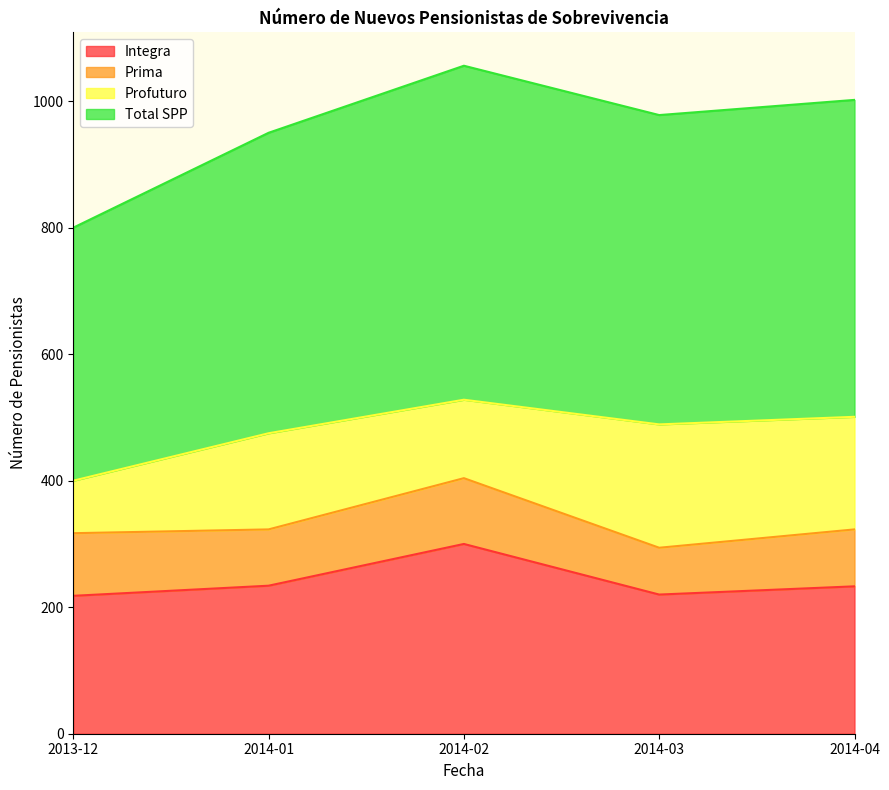

At which label does Integra first exceed 233?

2014-01